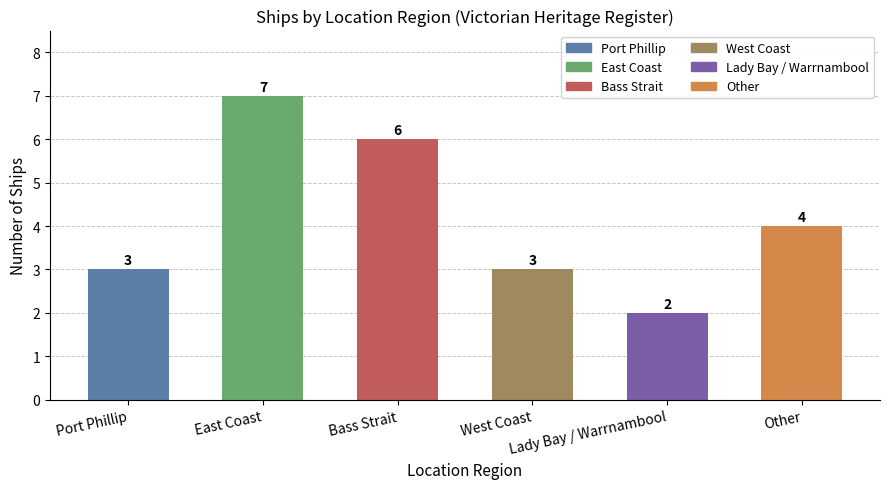

What is the sum of the values at East Coast and Lady Bay / Warrnambool?

9